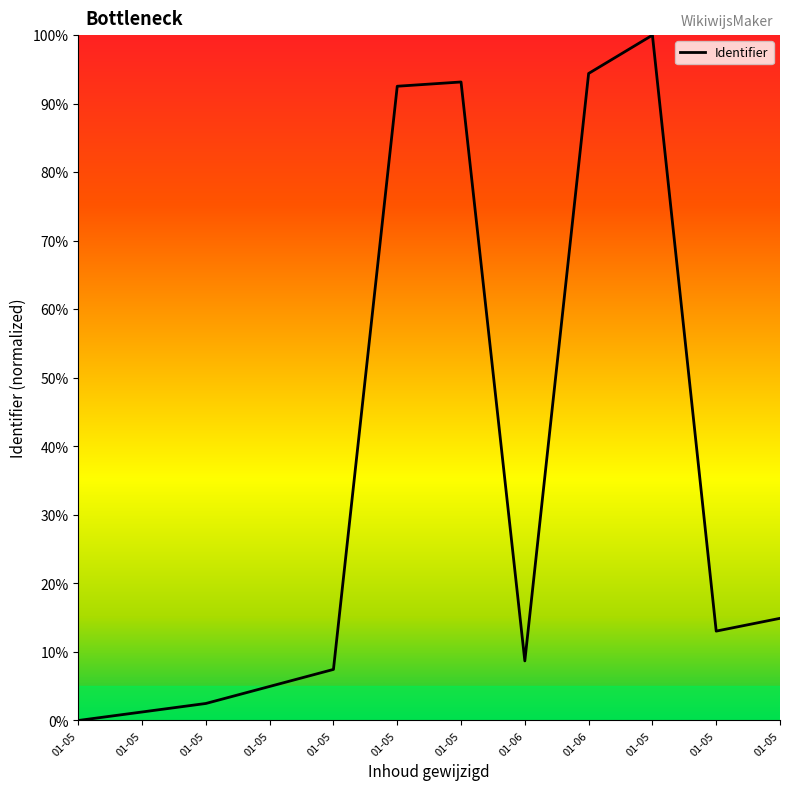

What is the difference between the maximum and minimum values?

100.0